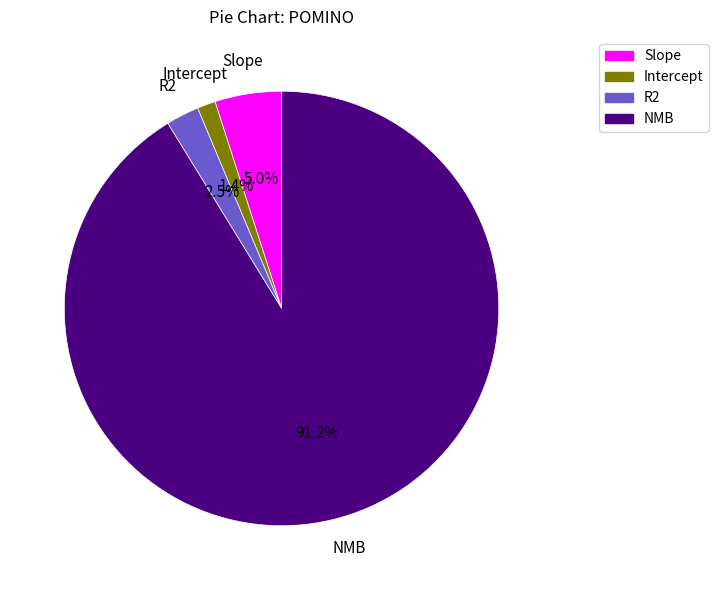

How much of the chart is everything except Slope?

95.0%